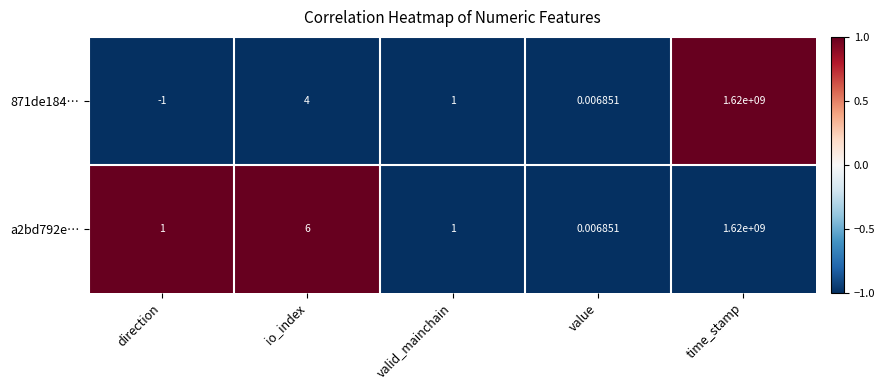

Which category has the lowest value across all series?

direction